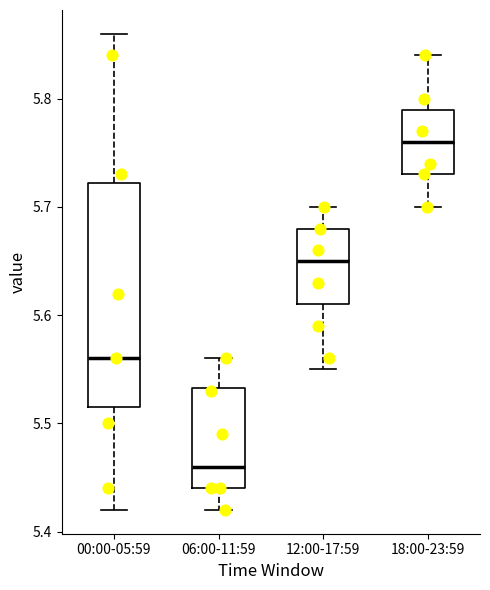

Which box is the tallest, from its lower edge to its upper edge?

00:00-05:59